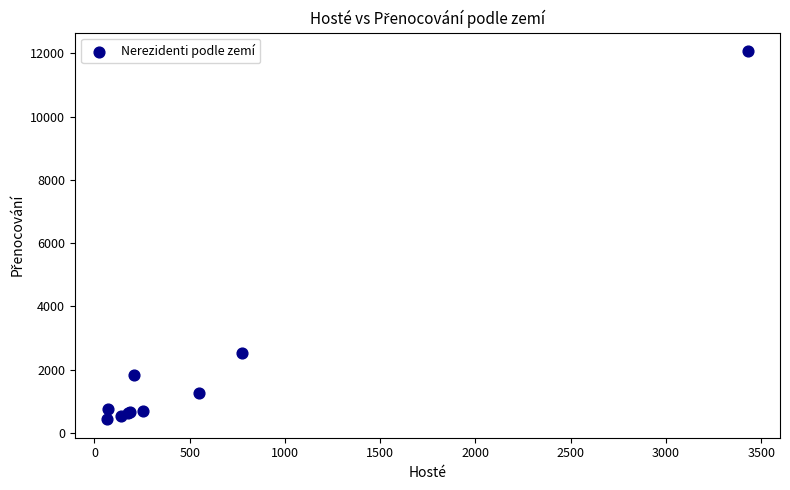

What Y value in the scatter plot is closest to 6250?

2517